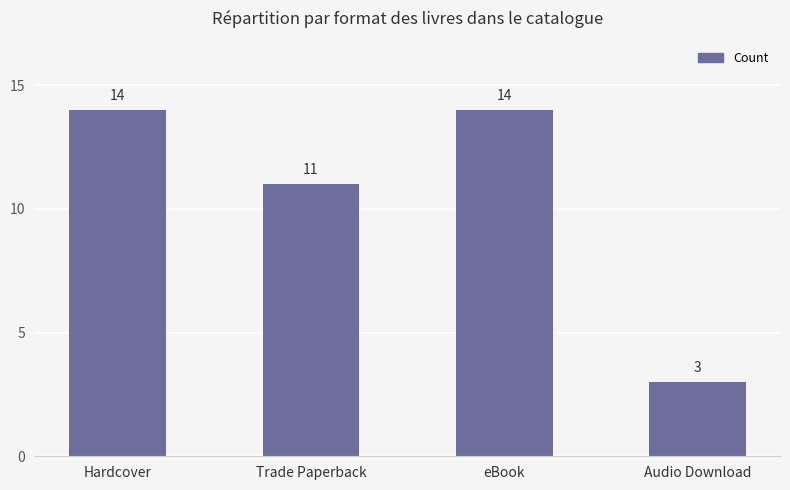

What is the change in value from Trade Paperback to eBook?

+3